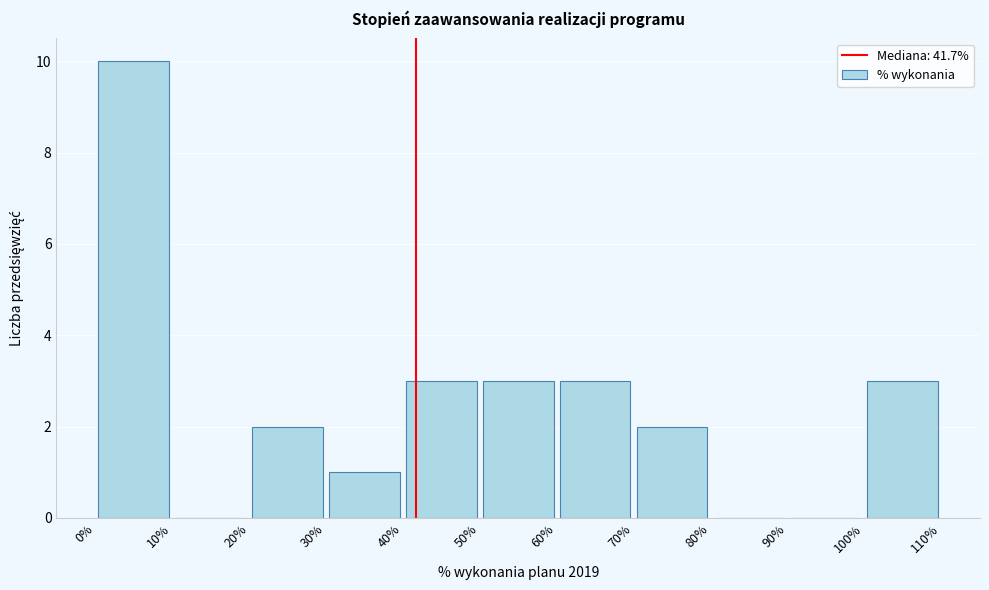

Which range on the x-axis has the tallest bar?

0% to 10%